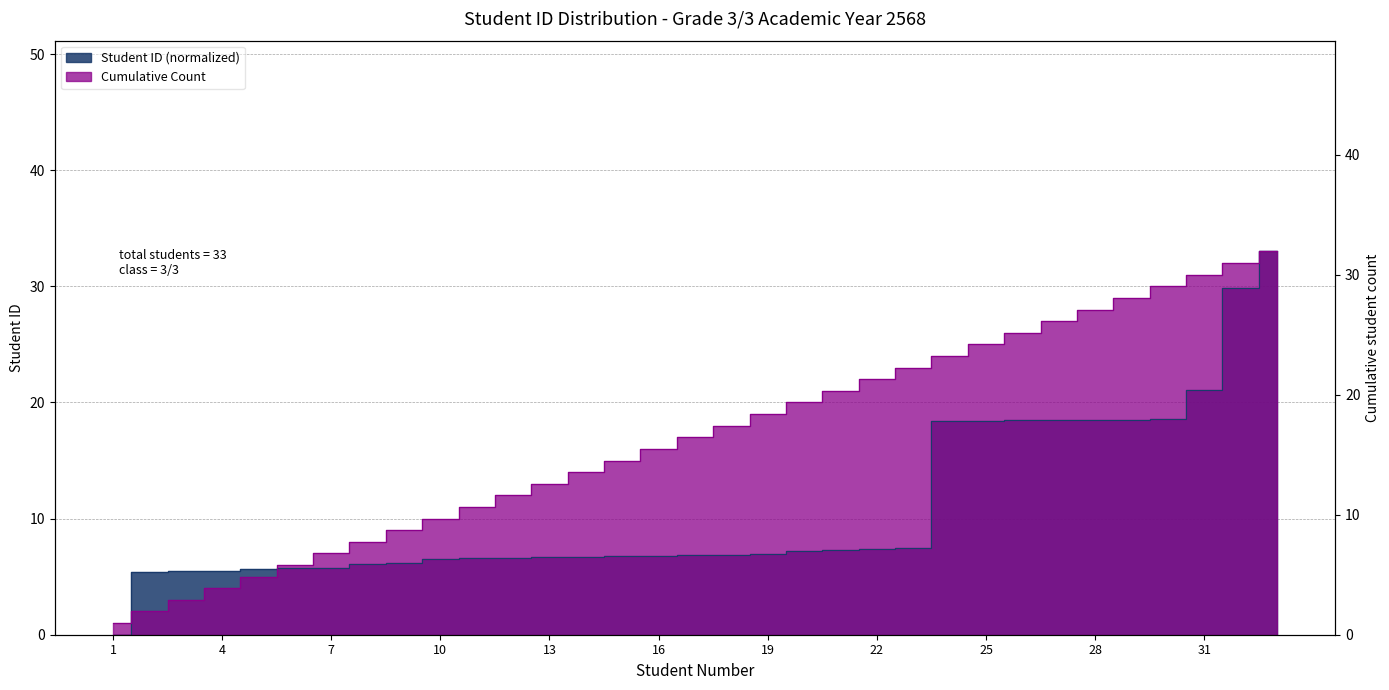

Rank the series by their maximum value, from lowest to highest.

Student ID, Cumulative Count